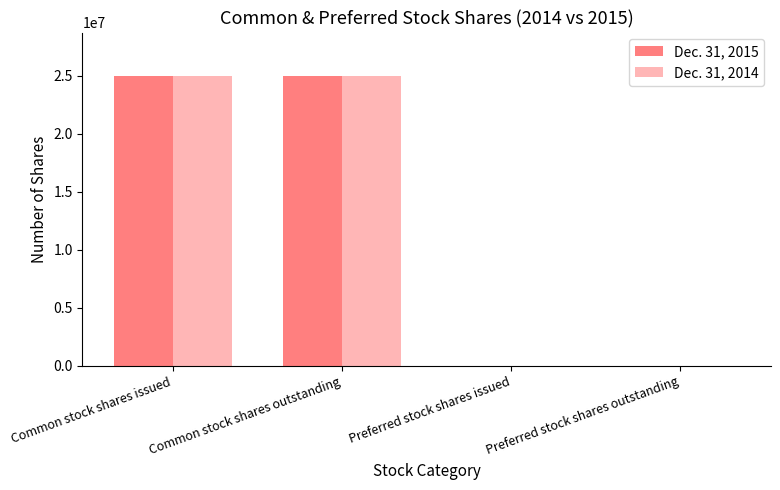

How many categories are shown in the chart?

4